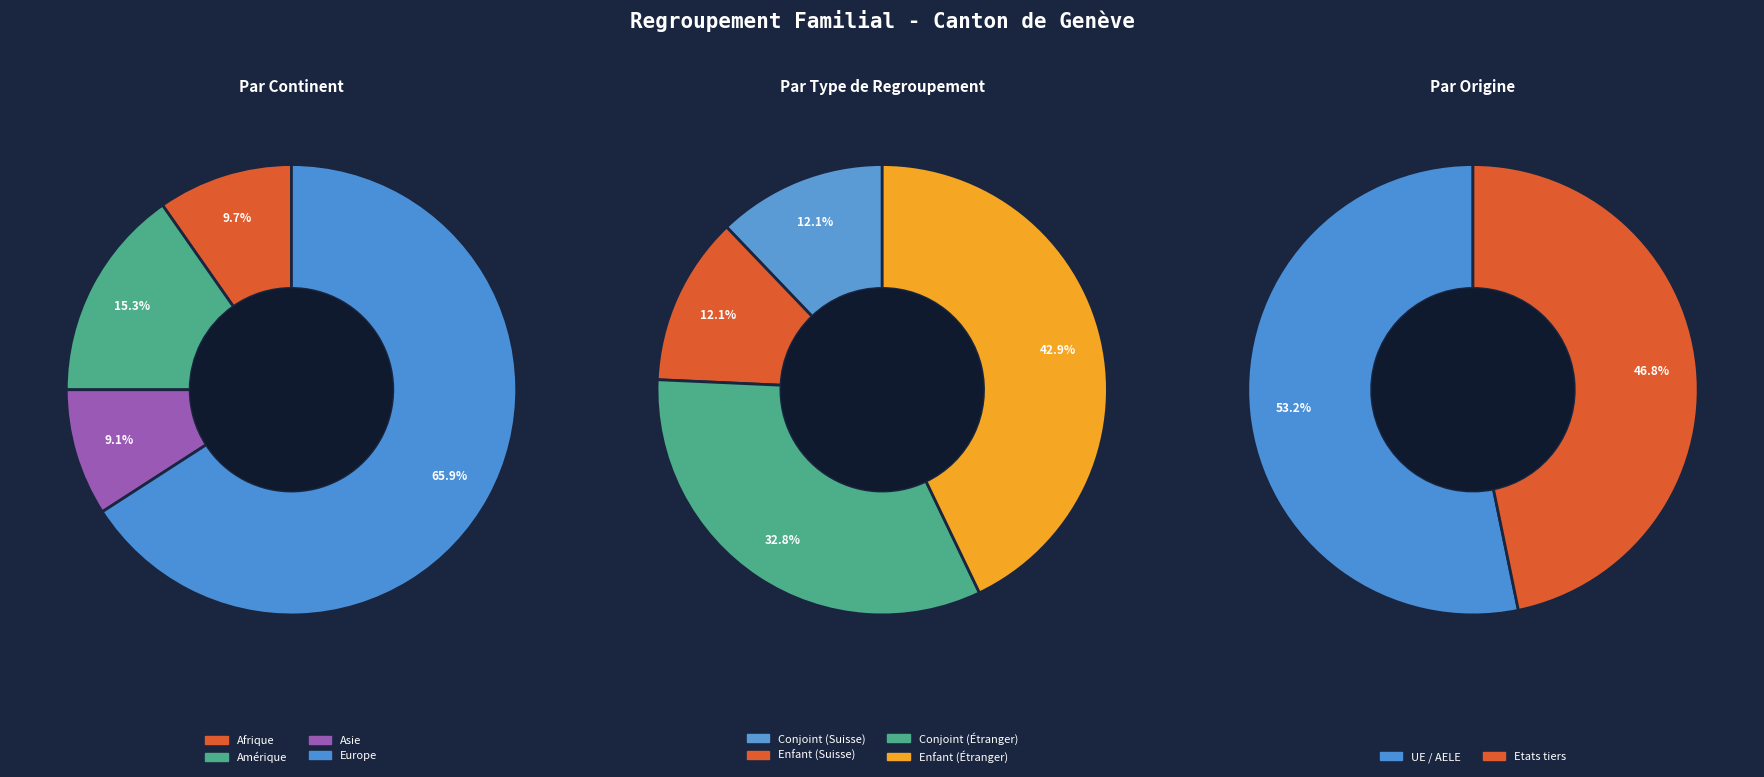

What is the largest slice in the pie chart?

Europe